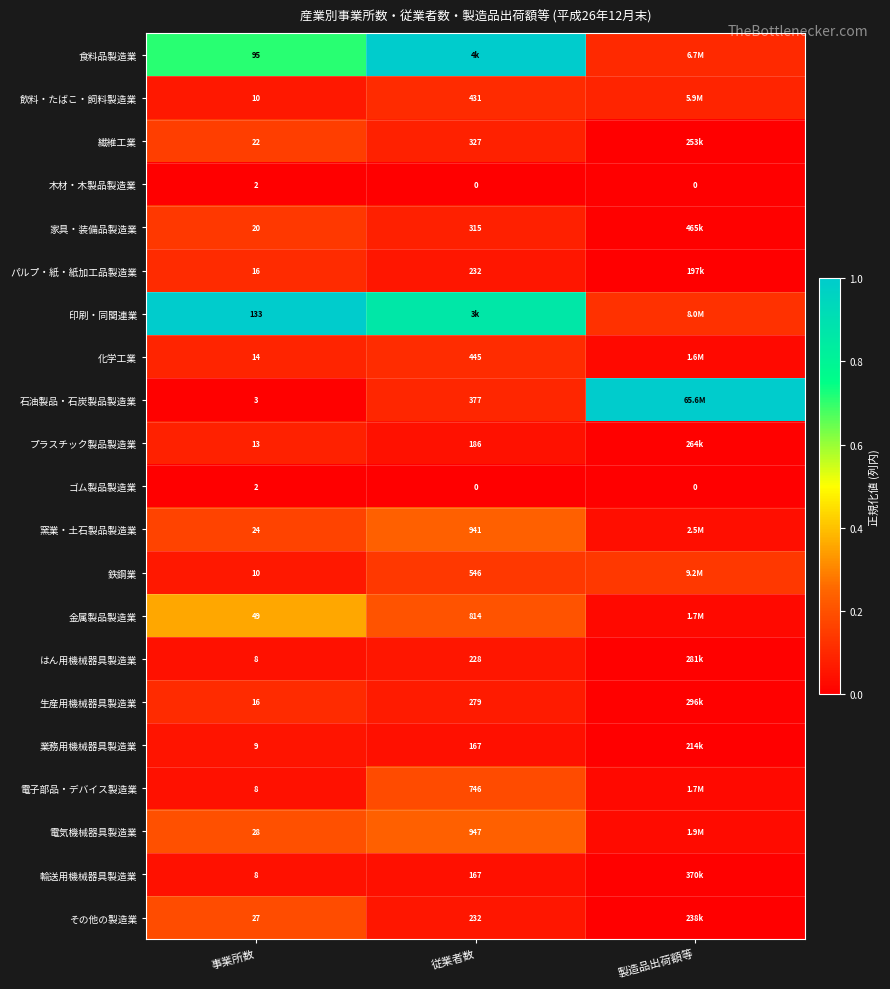

Is the value of 電子部品・デバイス製造業 at 従業者数 greater than the value of 飲料・たばこ・飼料製造業 at 事業所数?

Yes